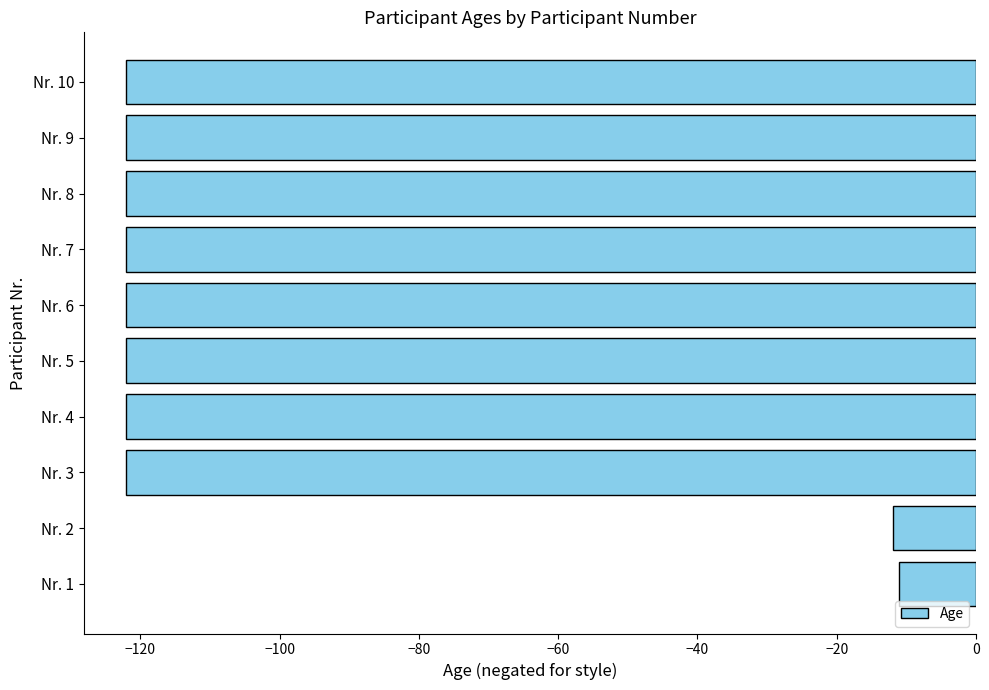

What is the maximum value shown in the chart?

-11